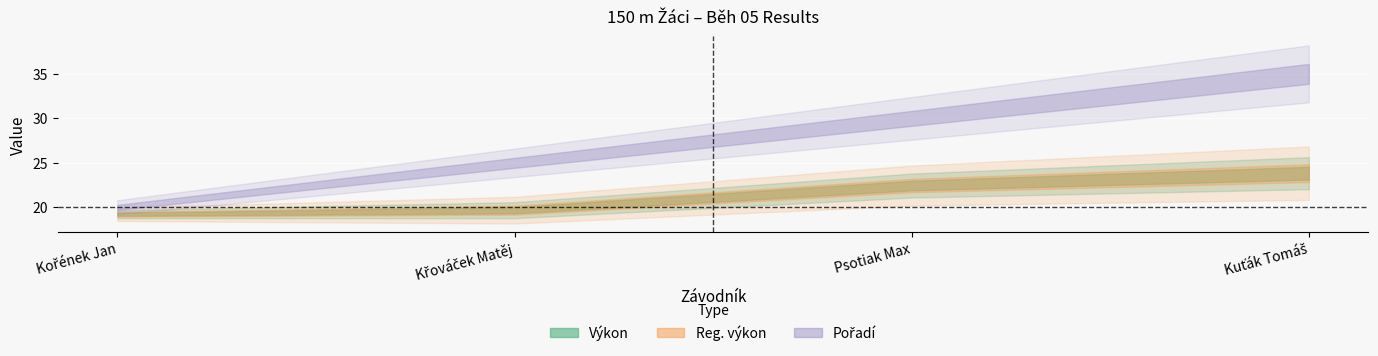

At which label does Výkon first exceed 22?

Psotiak Max